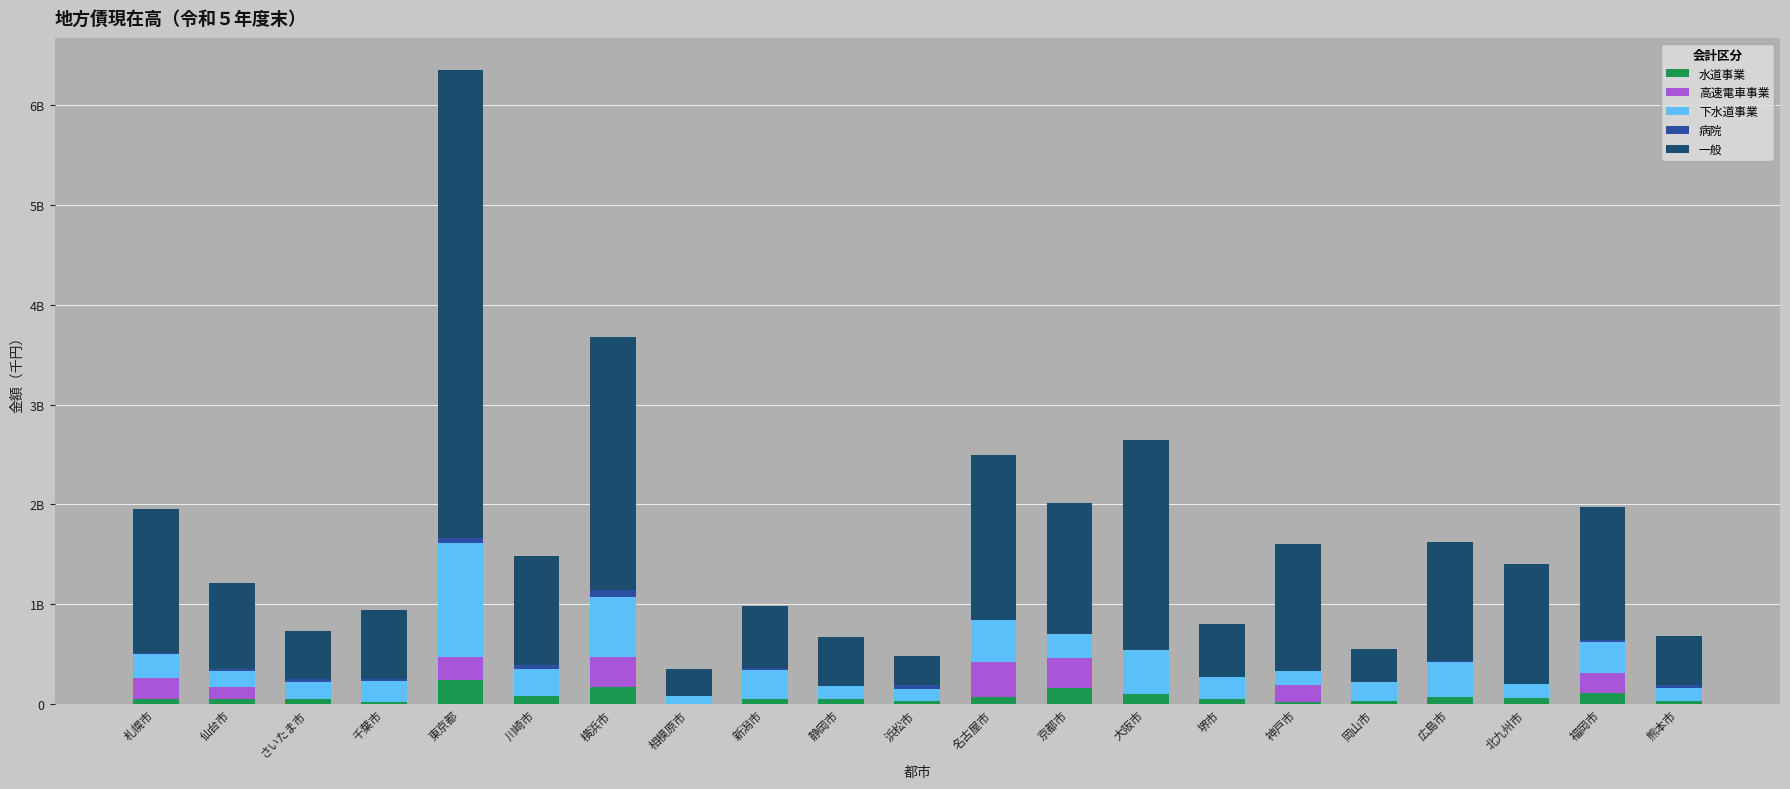

The value of 病院 at 新潟市 is 8733183.5. True or false?

False